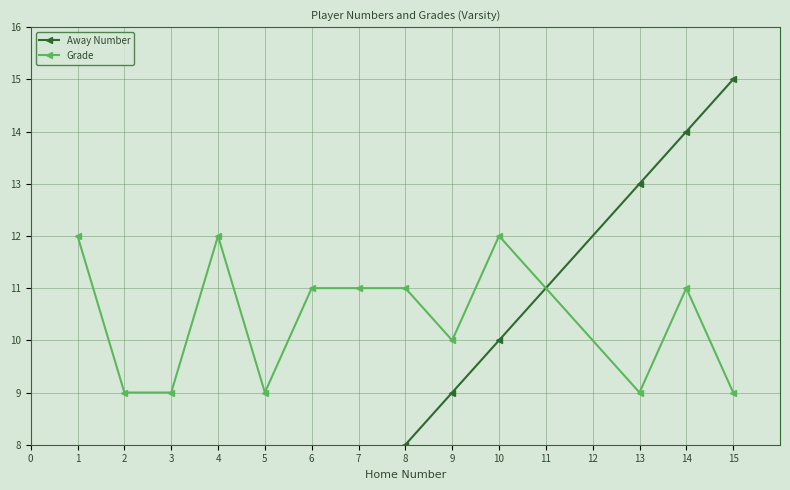

At how many categories does at least one series exceed 10?

9